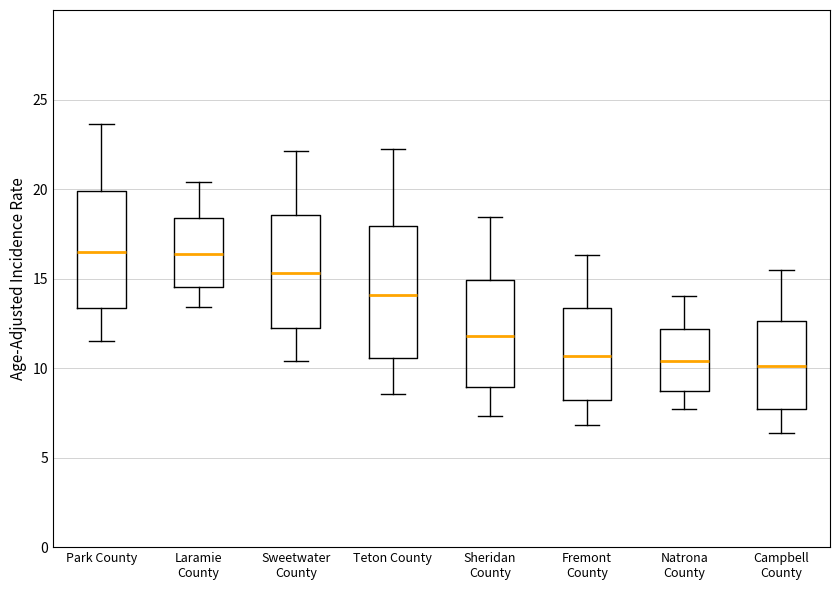

Comparing the boxes themselves (not the whiskers), which one is the tallest?

Teton County